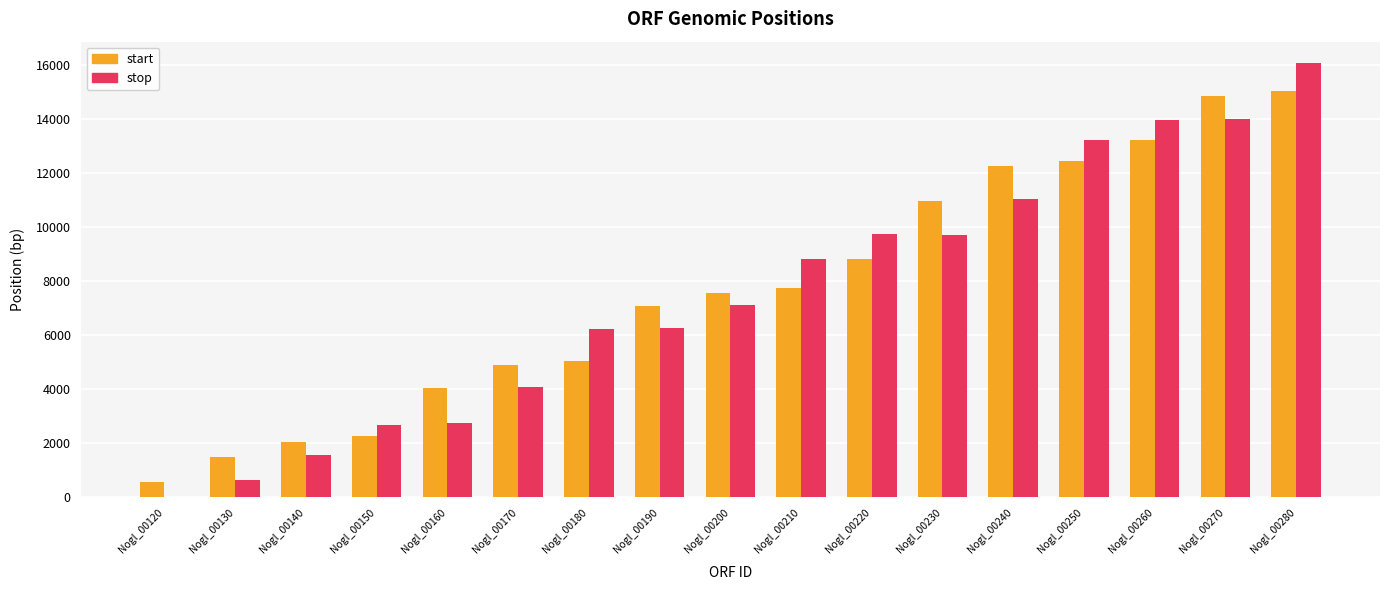

What is the greatest value displayed?

16064